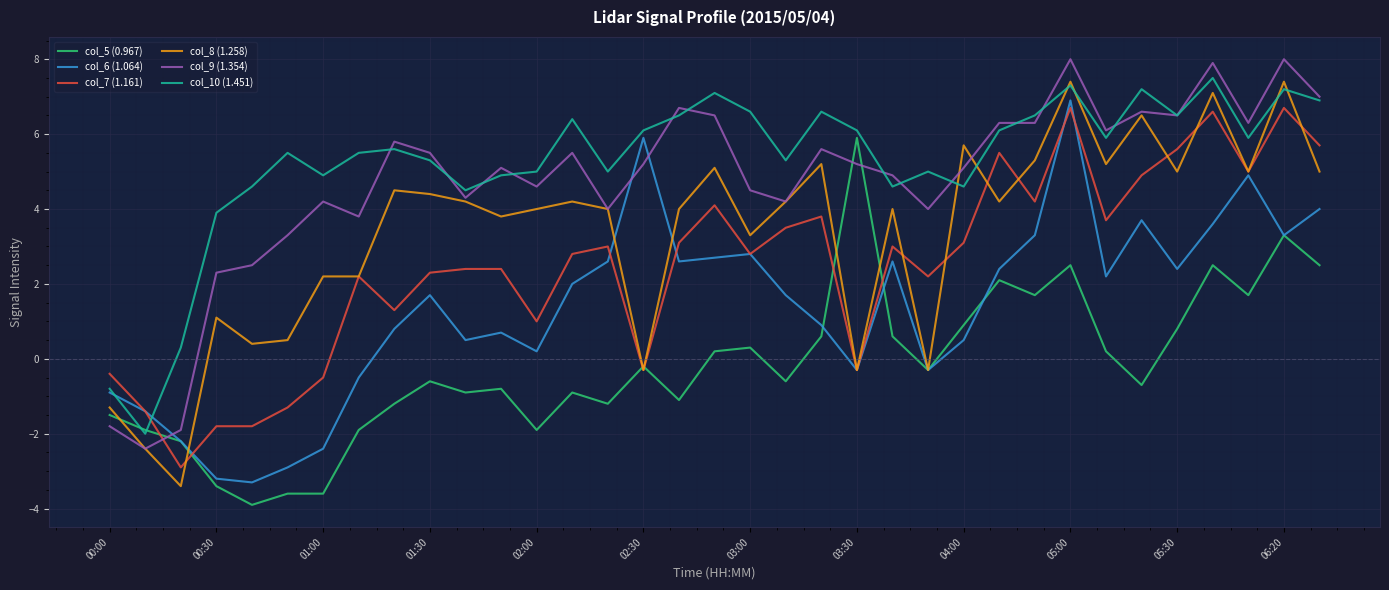

What is the minimum value for col_10 (1.451)?

-2.0